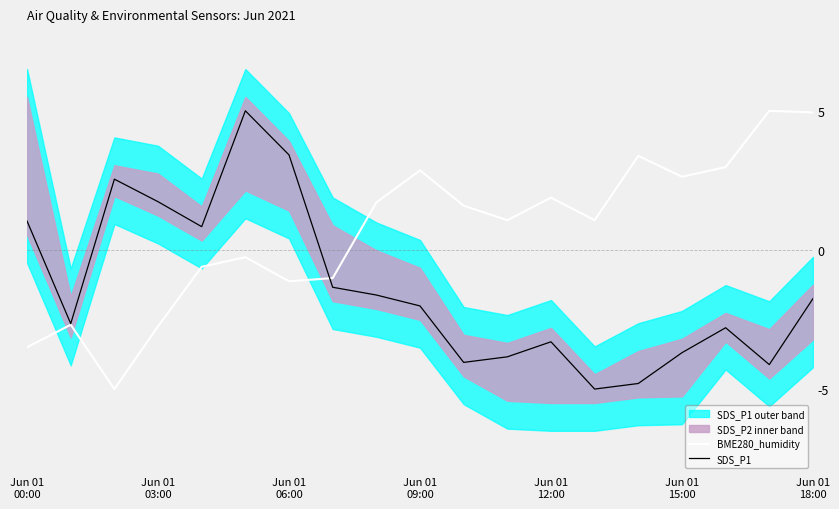

How many lines are shown in the chart?

2